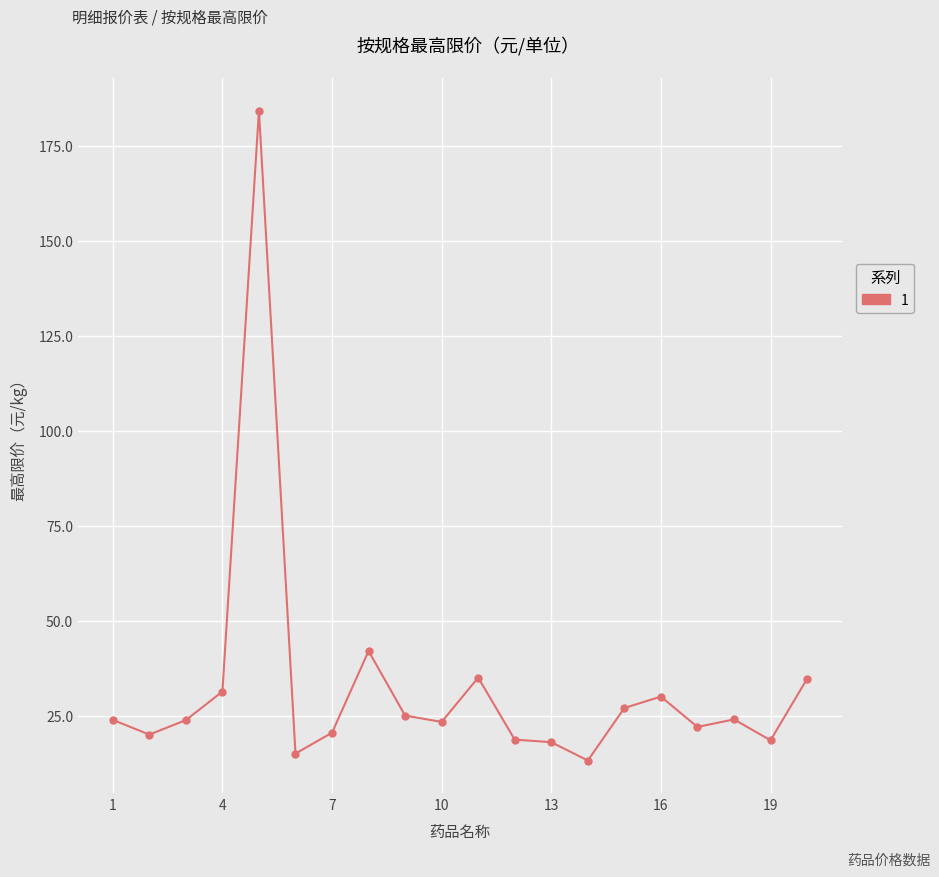

What is the value of the 8th point from the left?

42.0